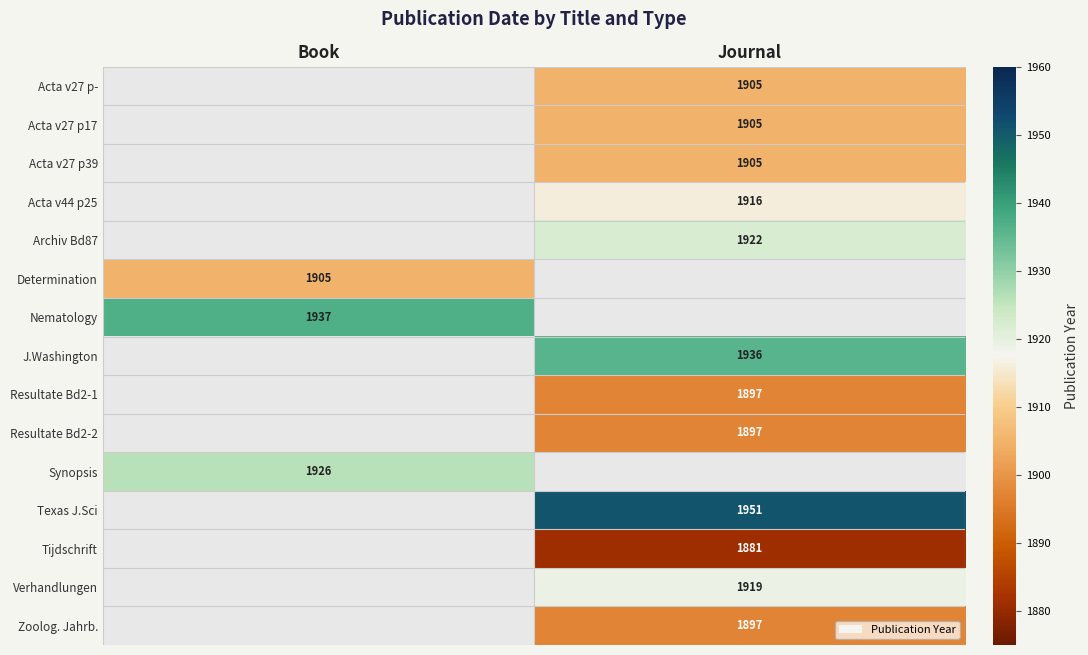

The Acta v27 p- series shows 1123 at Journal. True or false?

False